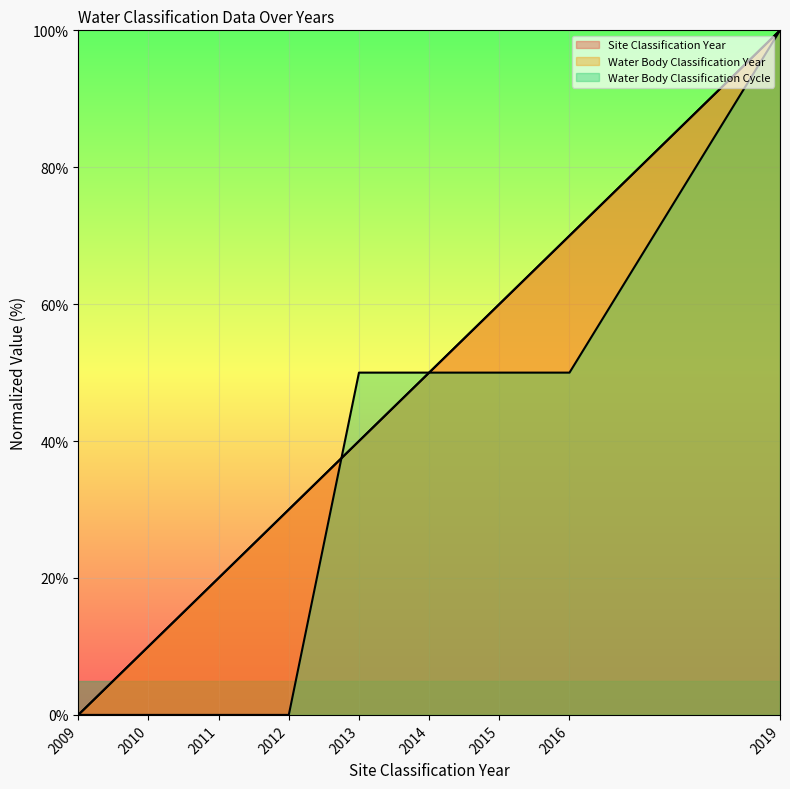

Is the value of Site Classification Year at 2009 greater than the value of Water Body Classification Cycle at 2016?

No